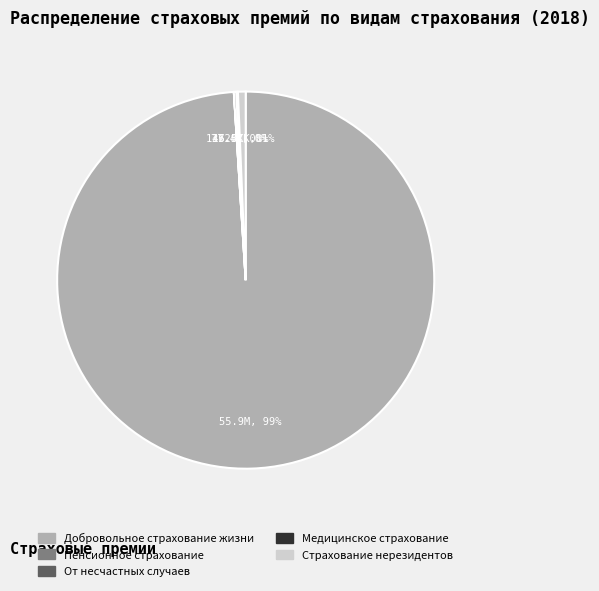

What is the largest slice in the pie chart?

Добровольное страхование жизни